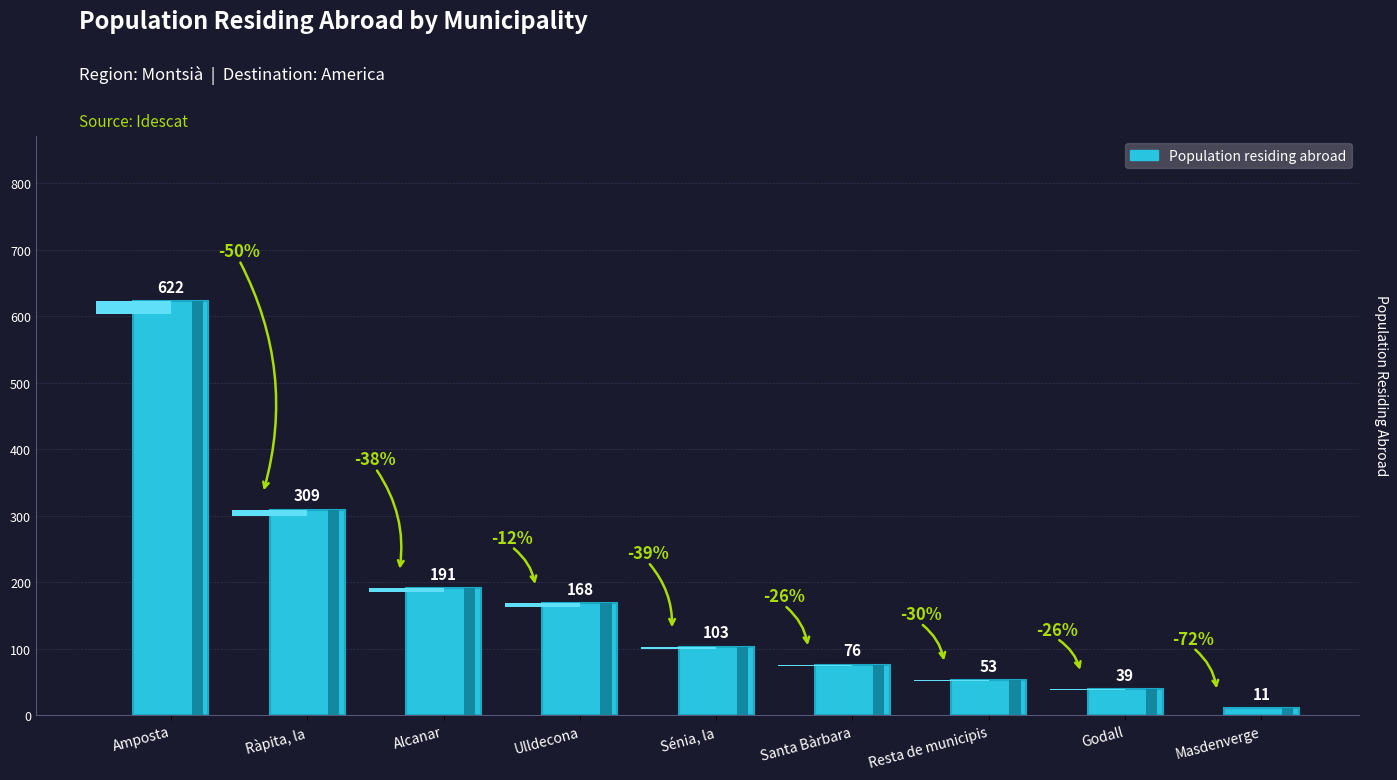

What is the difference between the maximum and minimum values?

611